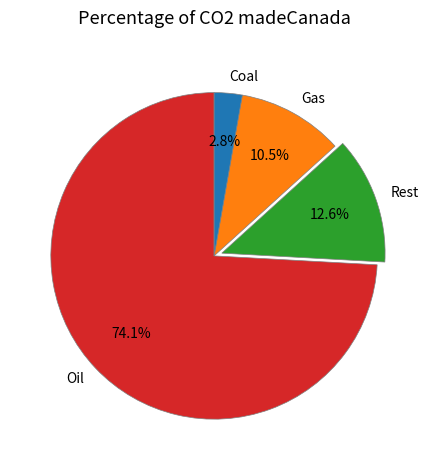

Combined, do Oil and Rest account for over 50%?

Yes